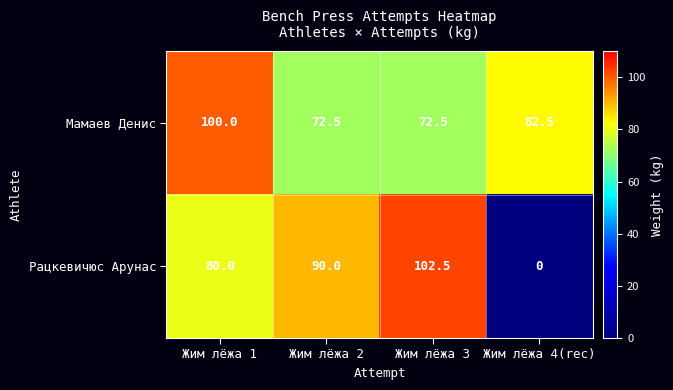

Rank the series at Жим лёжа 2 from lowest to highest value.

Мамаев Денис, Рацкевичюс Арунас